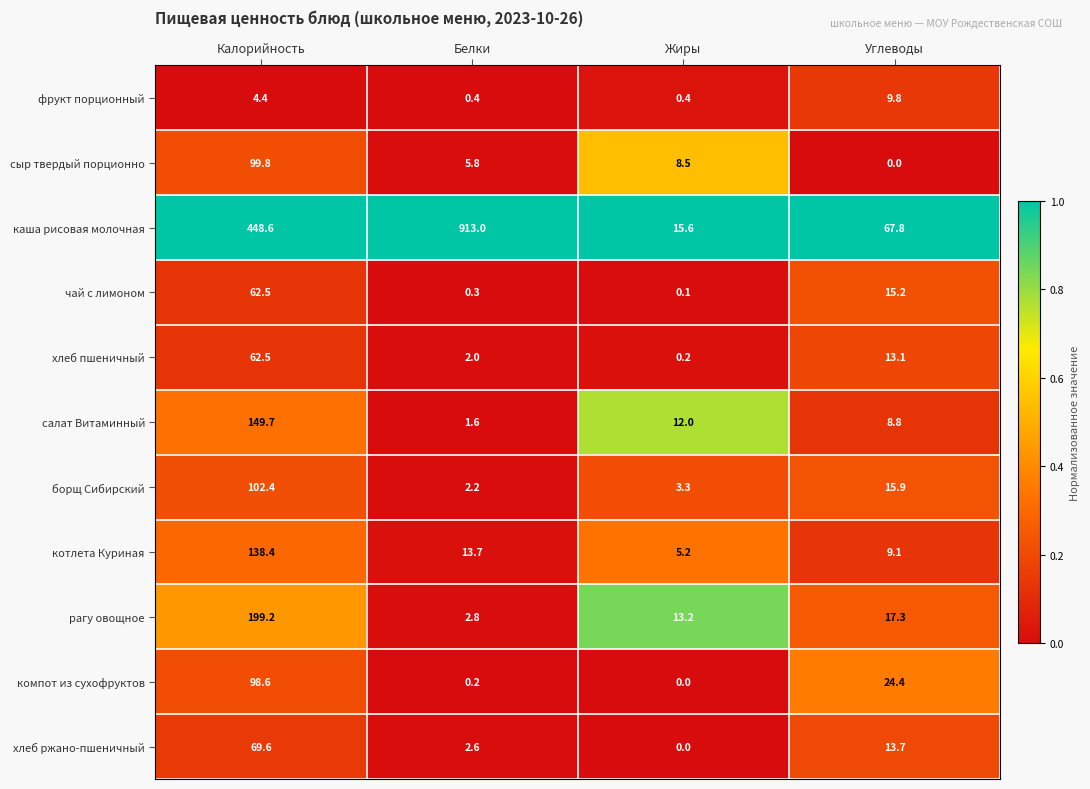

Is it true that каша рисовая молочная equals 126.1 at Калорийность?

False